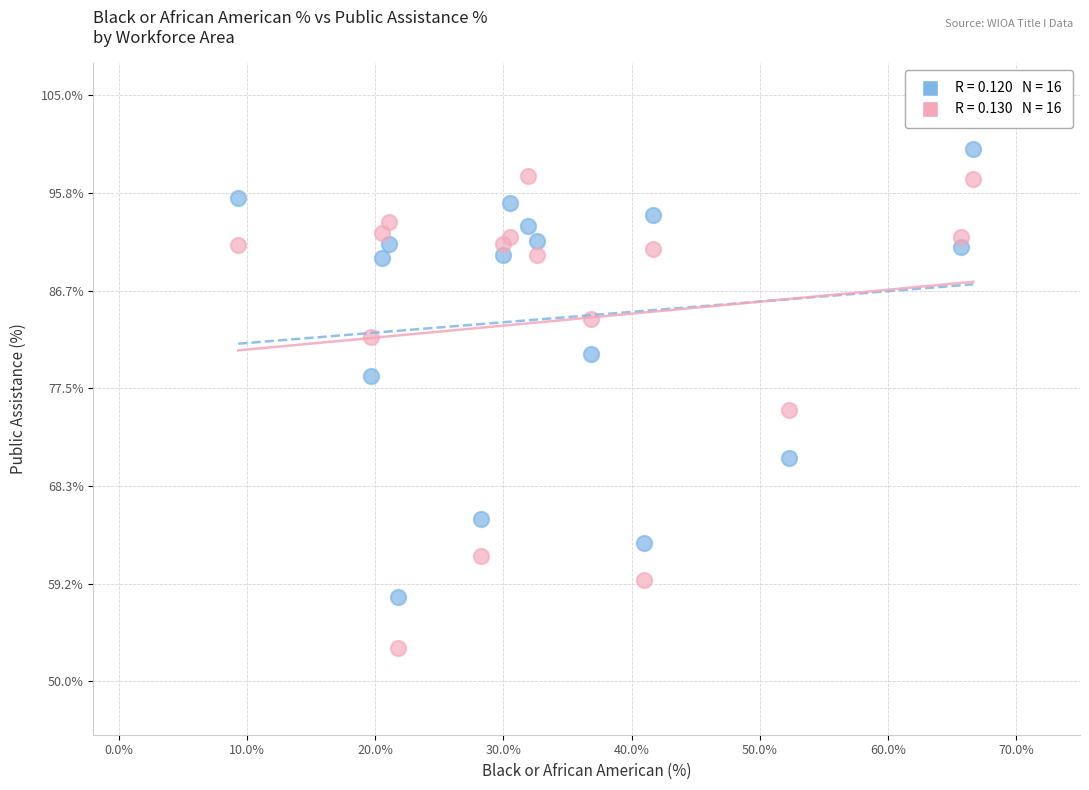

Across all data points, what is the range of Y values (max minus min)?

46.8